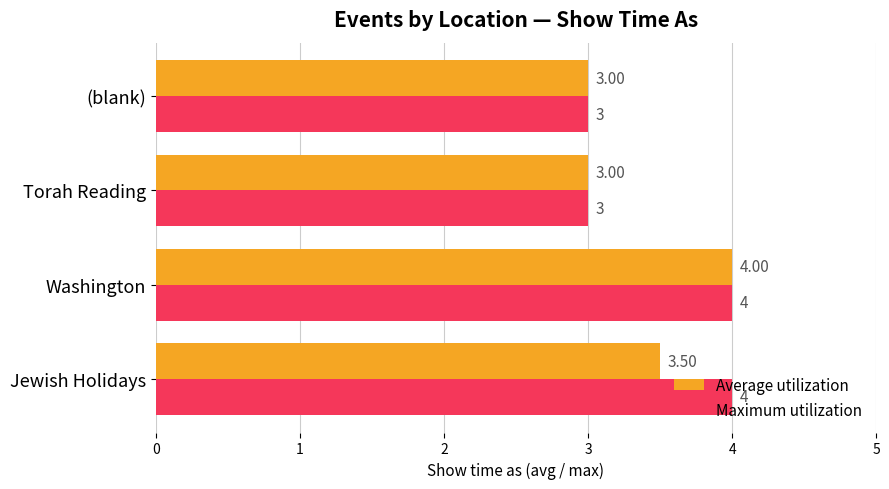

Rank the series by their average value, from lowest to highest.

Average utilization, Maximum utilization